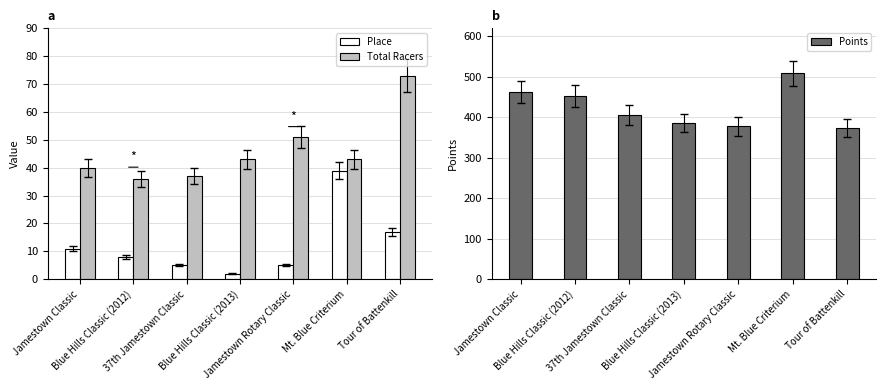

The value of Points at Blue Hills Classic (2012) is 452.1. True or false?

True